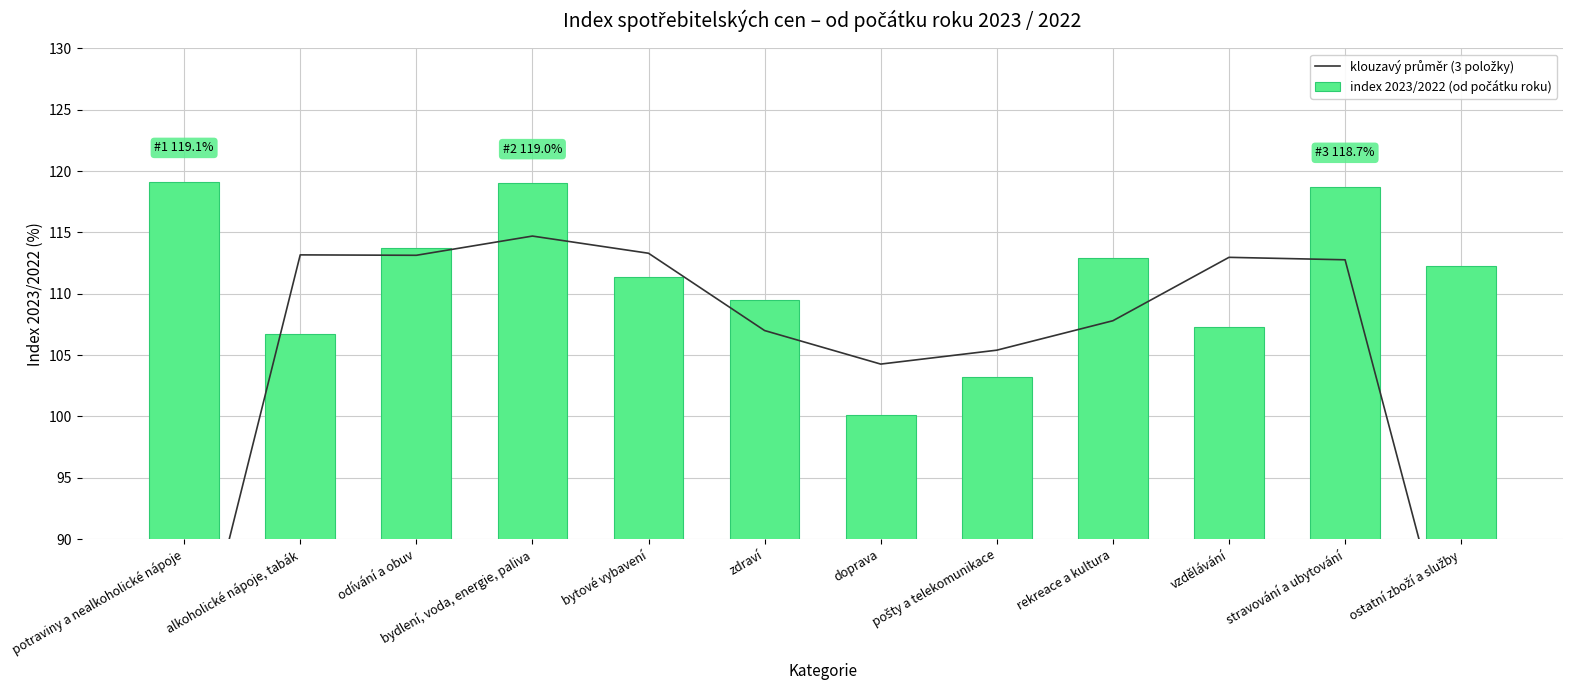

Reading left to right, list all the values displayed in this chart.

klouzavý průměr (3 položky): potraviny a nealkoholické nápoje=75.3	alkoholické nápoje, tabák=113.2	odívání a obuv=113.1	bydlení, voda, energie, paliva=114.7	bytové vybavení=113.3	zdraví=107.0	doprava=104.3	pošty a telekomunikace=105.4	rekreace a kultura=107.8	vzdělávání=113.0	stravování a ubytování=112.8	ostatní zboží a služby=77.0
index 2023/2022 (od počátku roku): potraviny a nealkoholické nápoje=119.1	alkoholické nápoje, tabák=106.7	odívání a obuv=113.7	bydlení, voda, energie, paliva=119.0	bytové vybavení=111.4	zdraví=109.5	doprava=100.1	pošty a telekomunikace=103.2	rekreace a kultura=112.9	vzdělávání=107.3	stravování a ubytování=118.7	ostatní zboží a služby=112.3